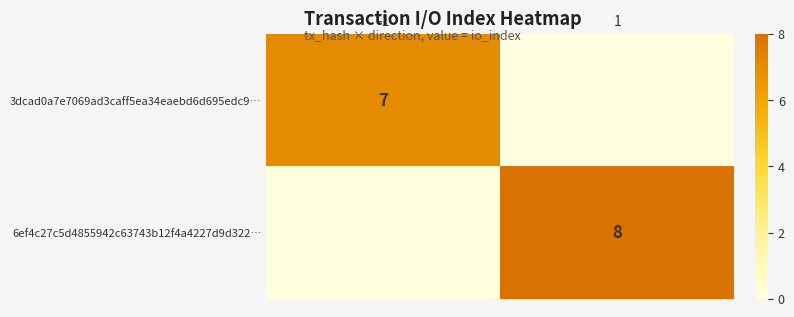

The 3dcad0a7e7069ad3caff5ea34eaebd6d695edc9… series shows 10 at -1. True or false?

False